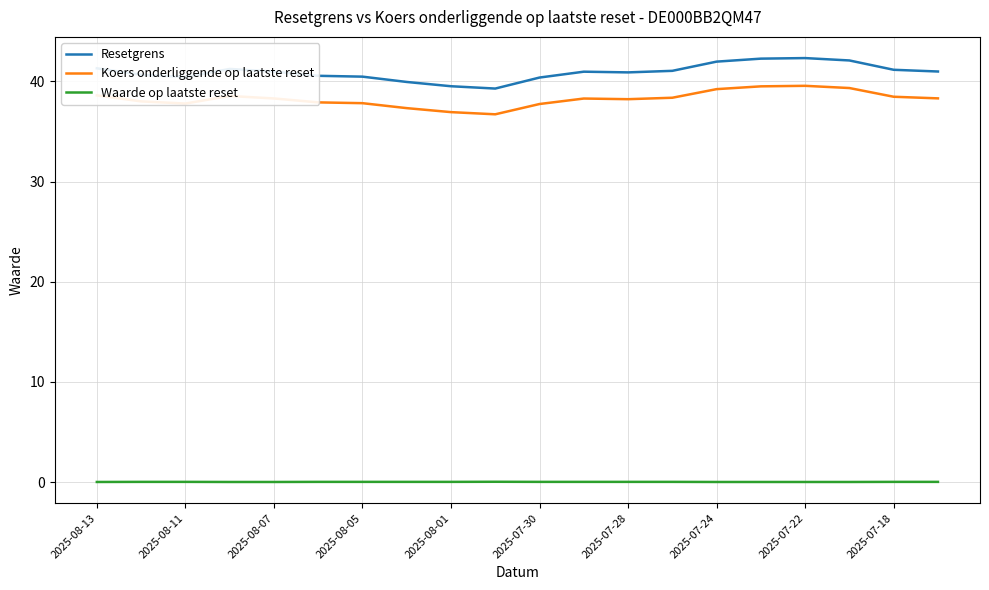

True or false: Koers onderliggende op laatste reset and Resetgrens cross at least once.

False